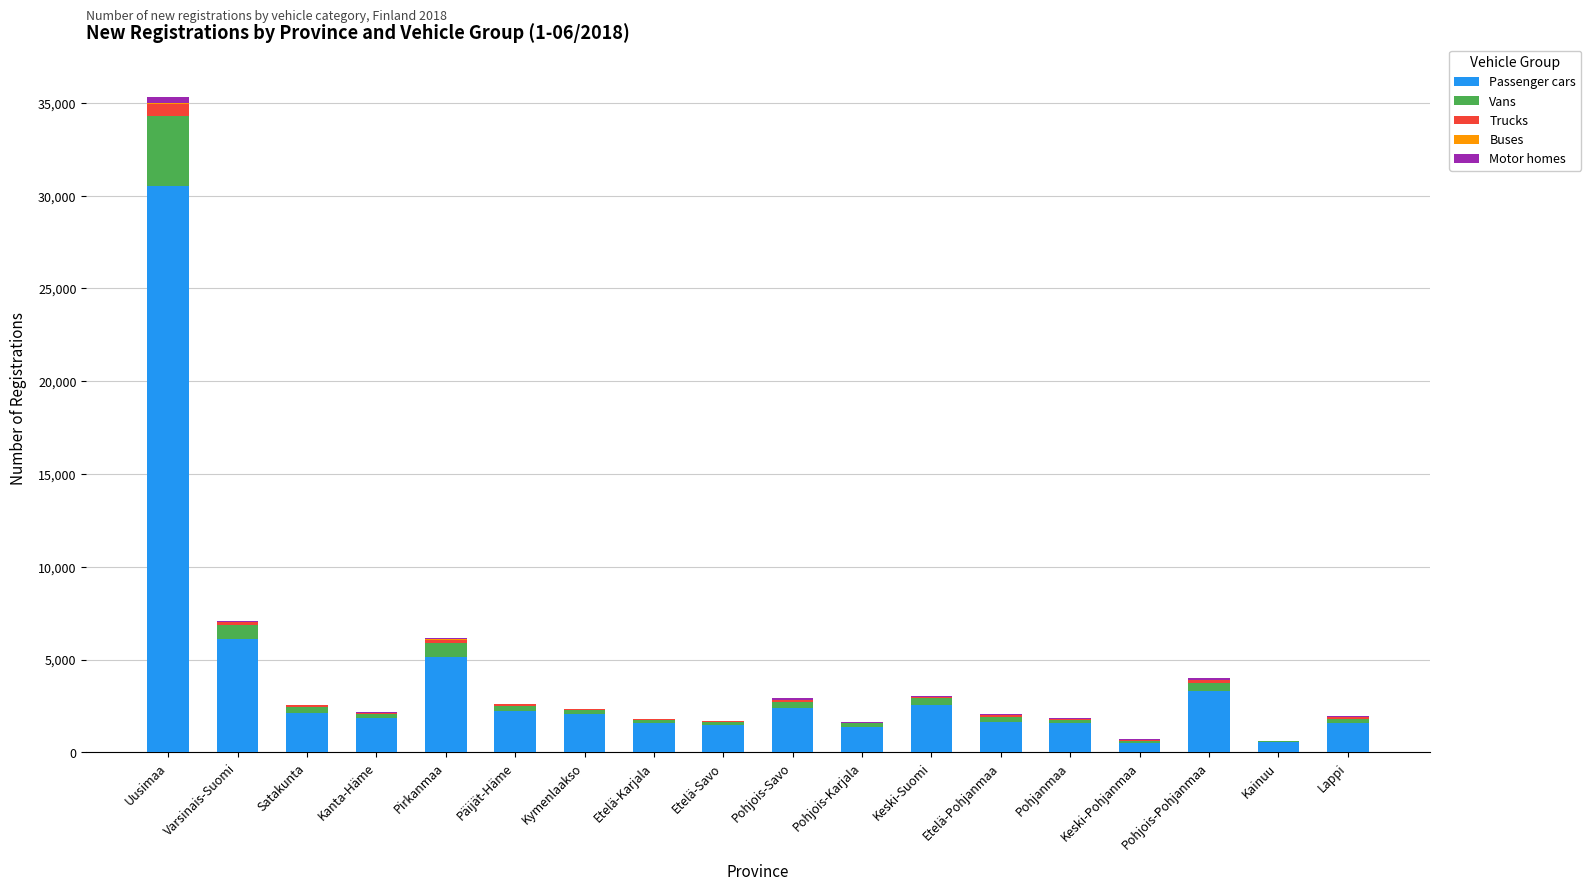

What is the sum of all Passenger cars values?

68547